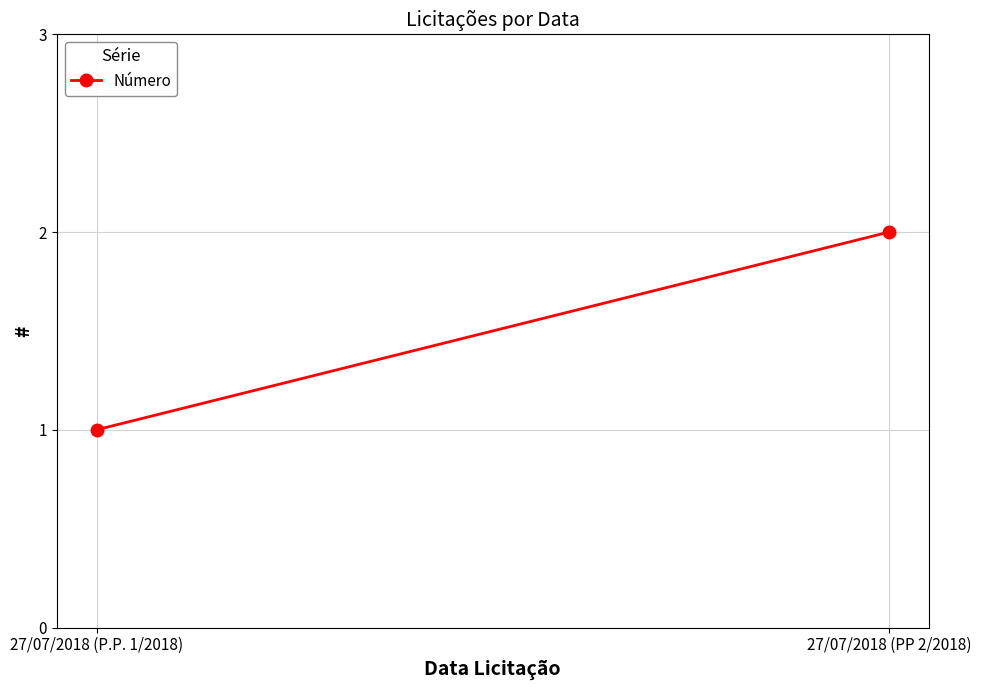

What is the sum of all values?

3